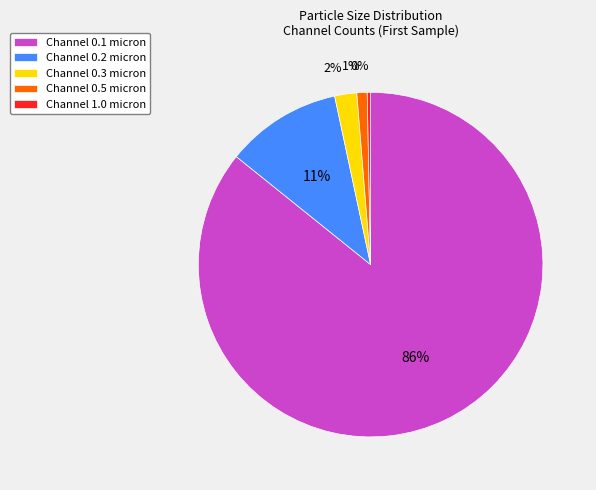

Count the number of slices in the pie.

5